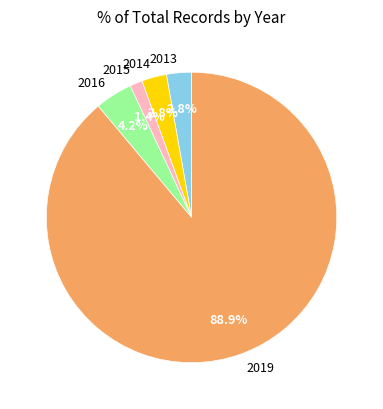

How many slices are in this pie chart?

5